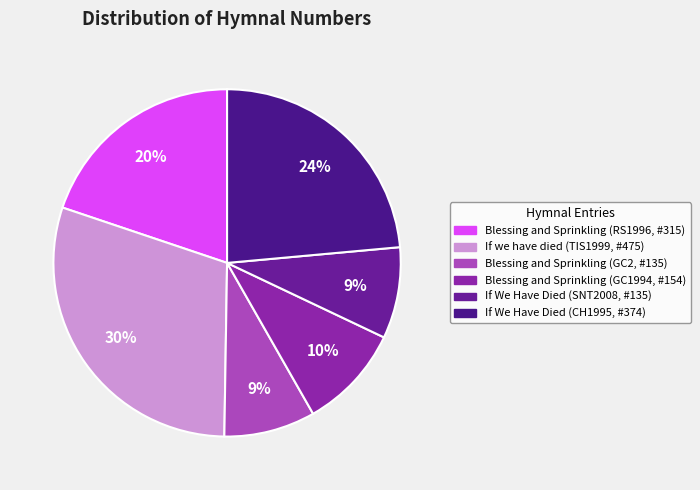

Is there a majority slice in this chart?

No